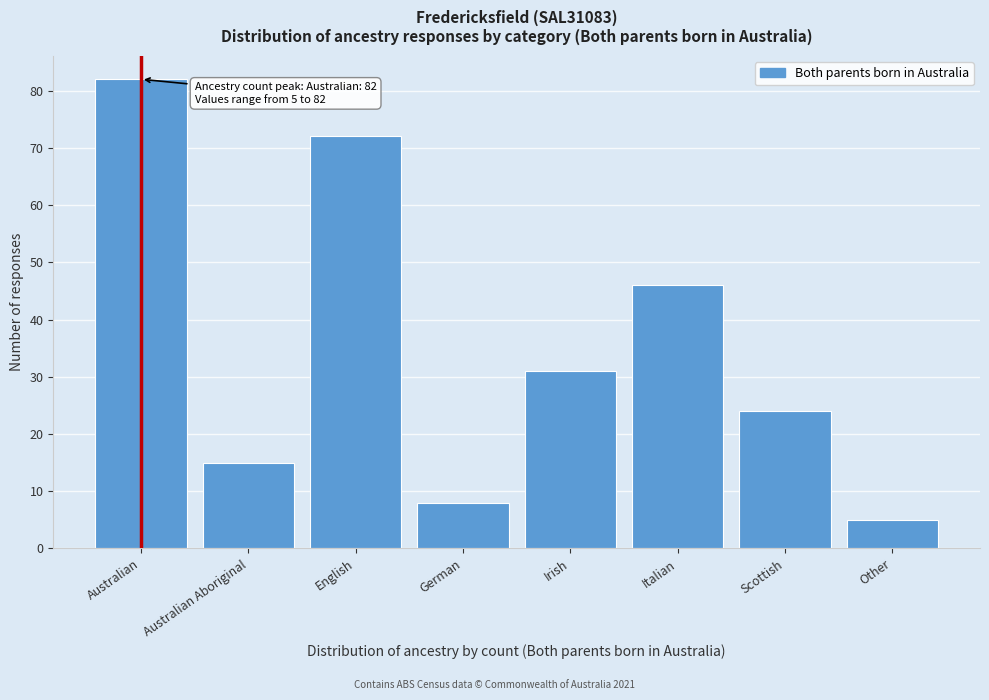

Reading right to left, what are all the values shown in this chart?

5	24	46	31	8	72	15	82